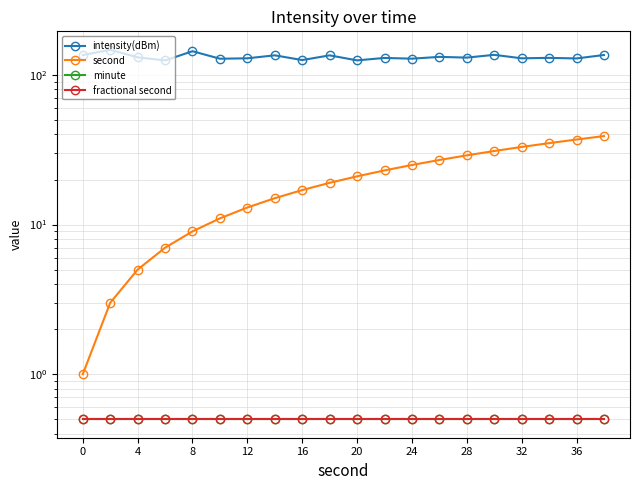

Is the value of minute at 0 greater than the value of second at 28?

No